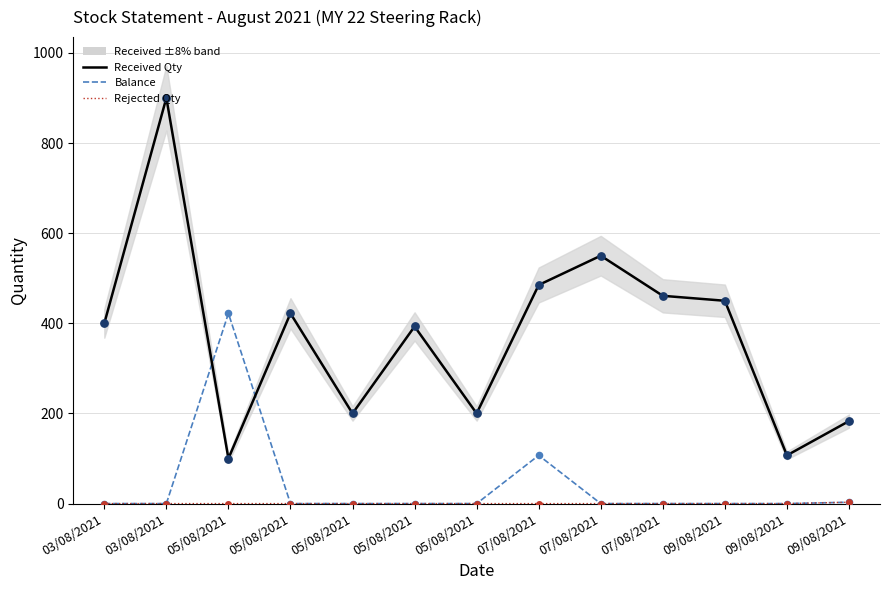

Is the value of Balance at 05/08/2021 greater than the value of Received Qty at 05/08/2021?

Yes